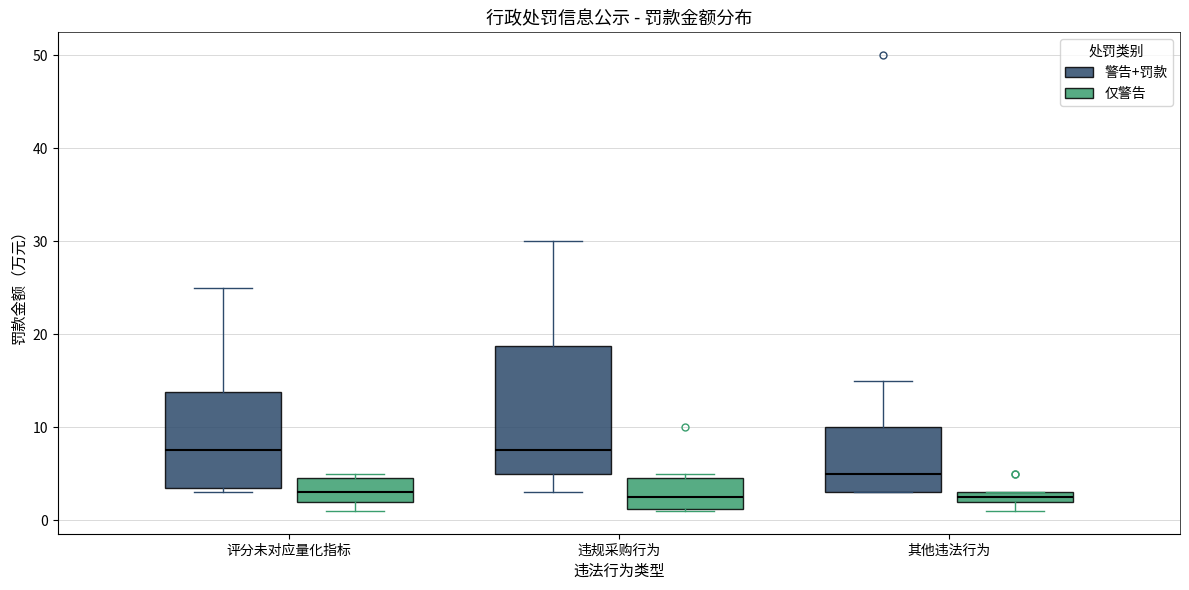

Where is the lower edge of the box for 其他违法行为 (警告+罚款) on the y-axis? The values are not printed on the chart, so give them approximately, as read against the axis.

3